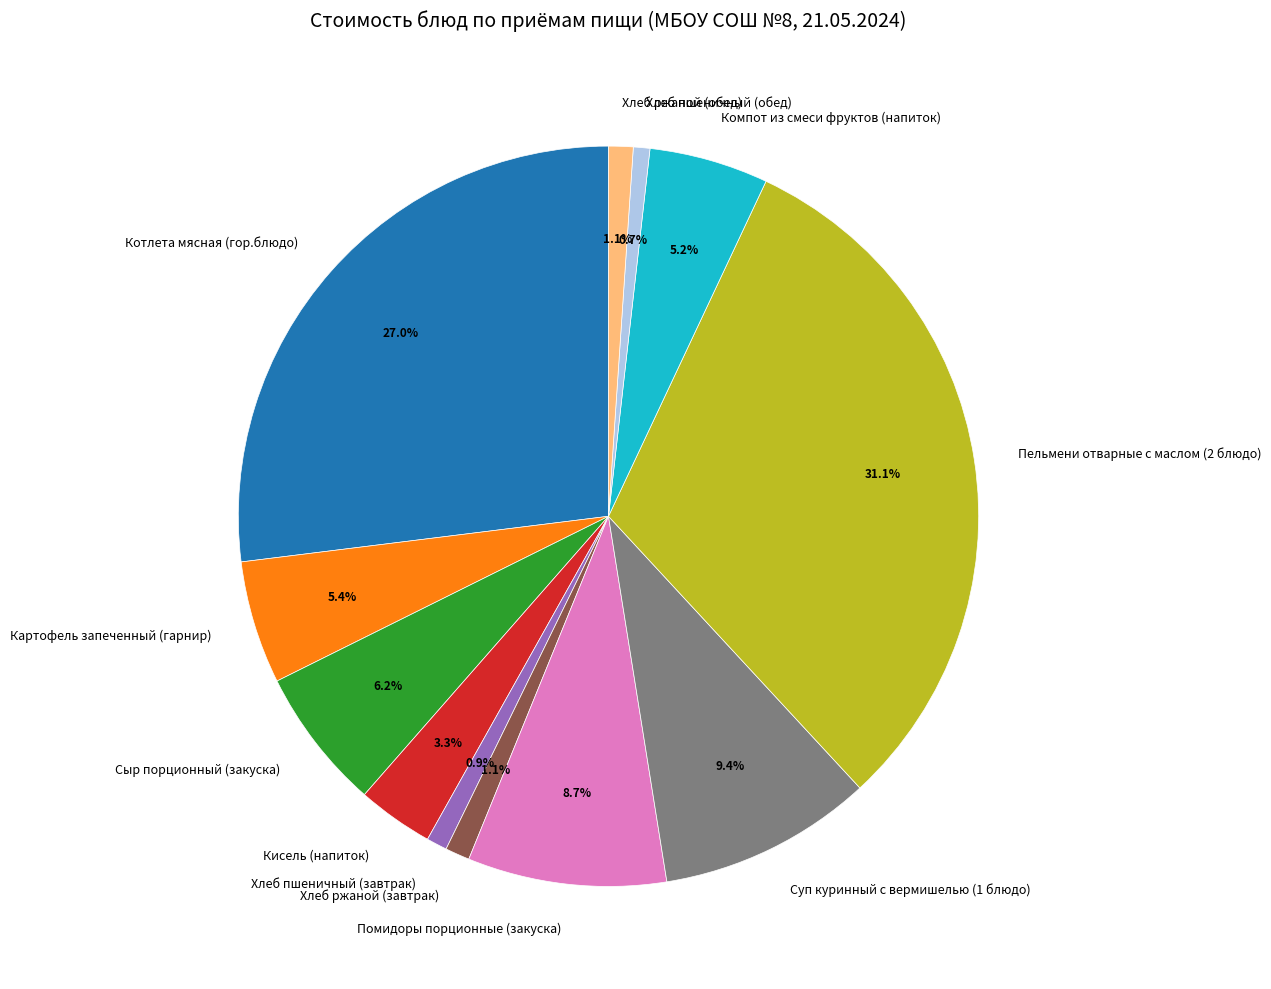

What is the largest slice in the pie chart?

Пельмени отварные с маслом (2 блюдо)